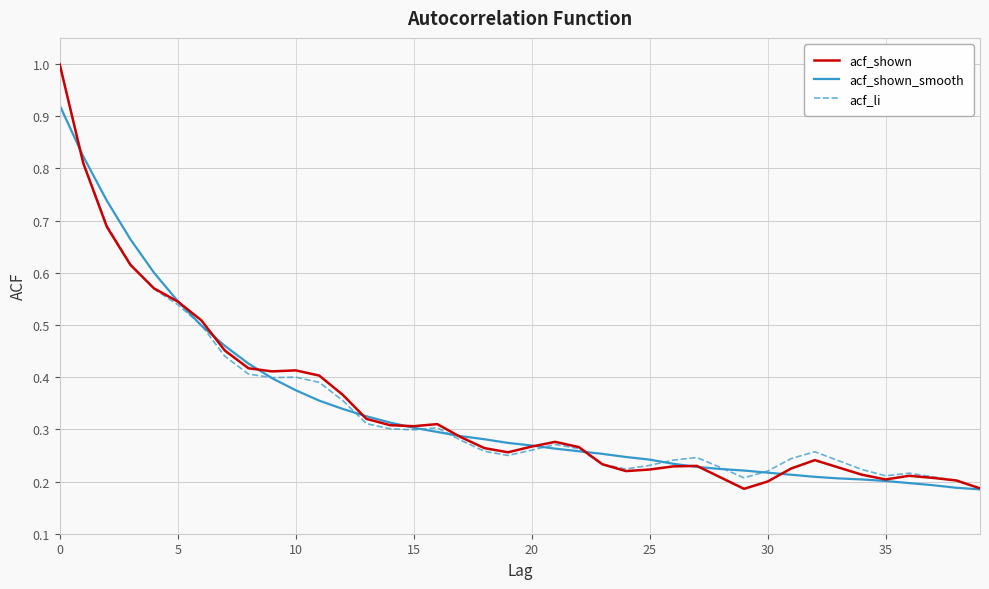

What is the maximum value shown in the chart?

1.0